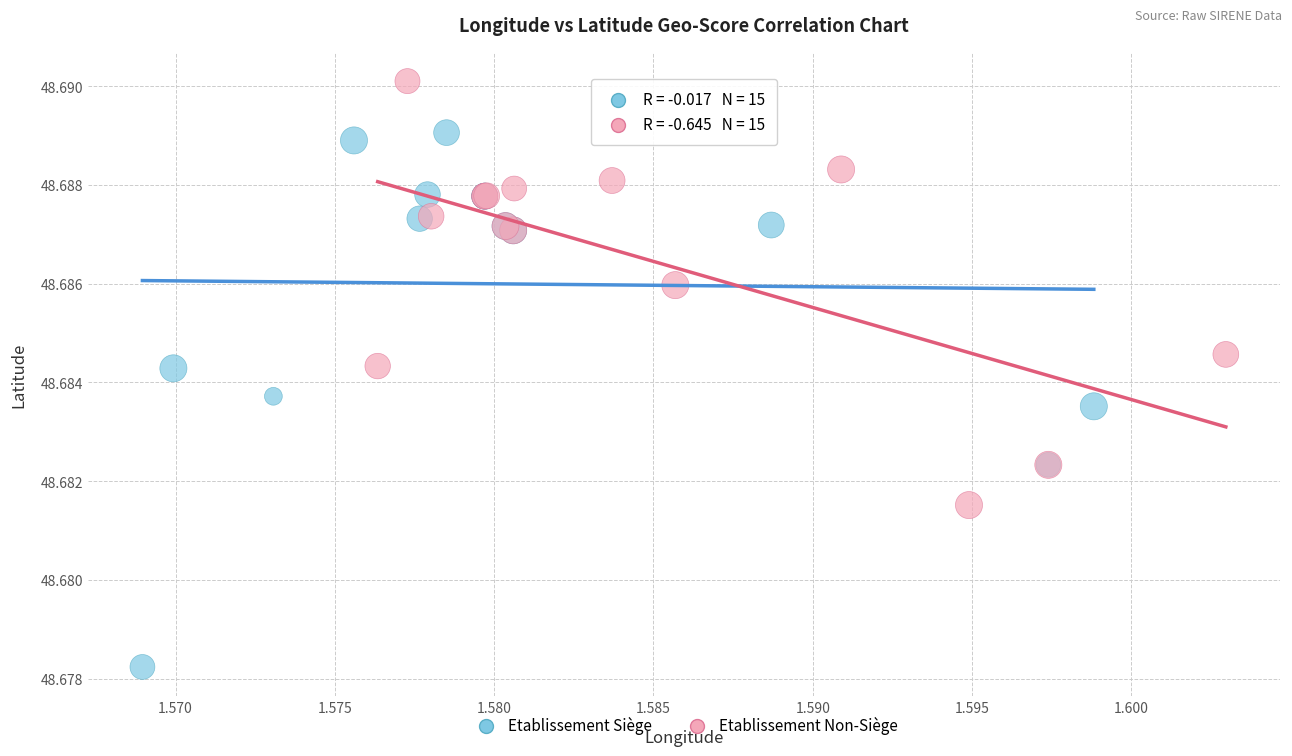

Which series has the widest spread of Y values?

Etablissement Siège